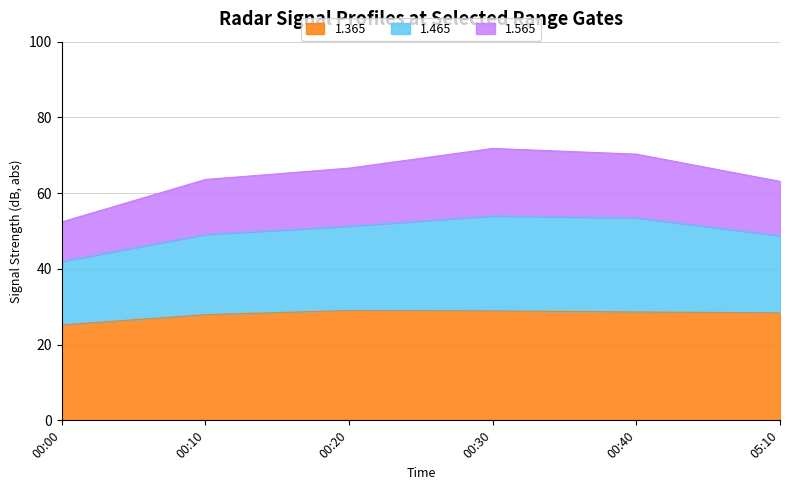

Which series has the largest range (max minus min)?

1.465